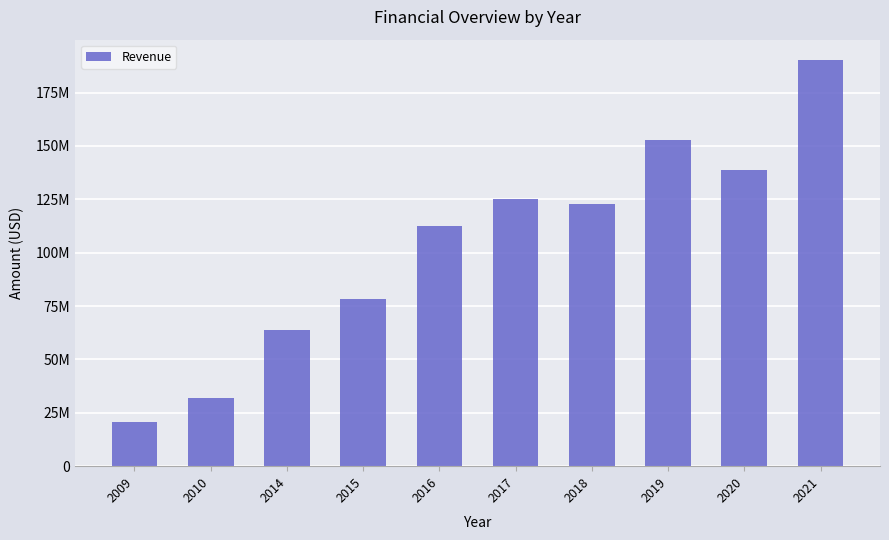

How many series are shown in this chart?

1